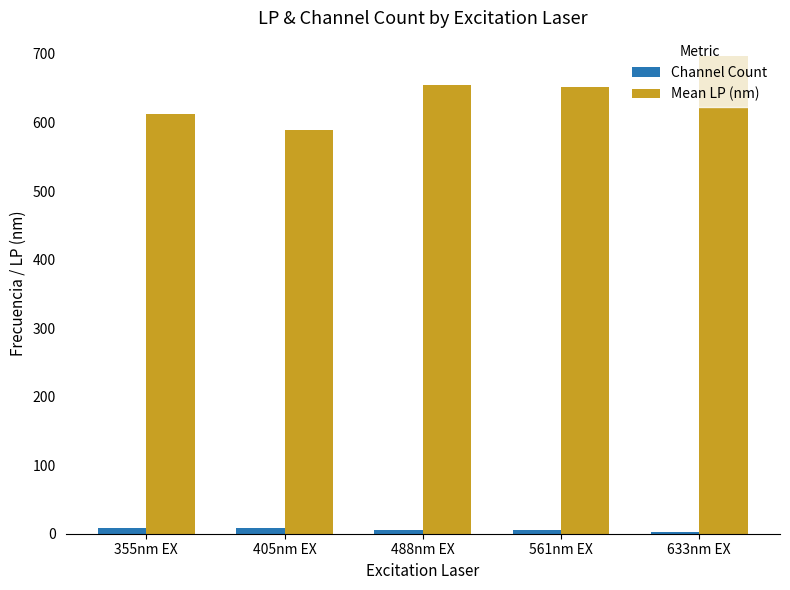

Rank the series by their maximum value, from lowest to highest.

Channel Count, Mean LP (nm)